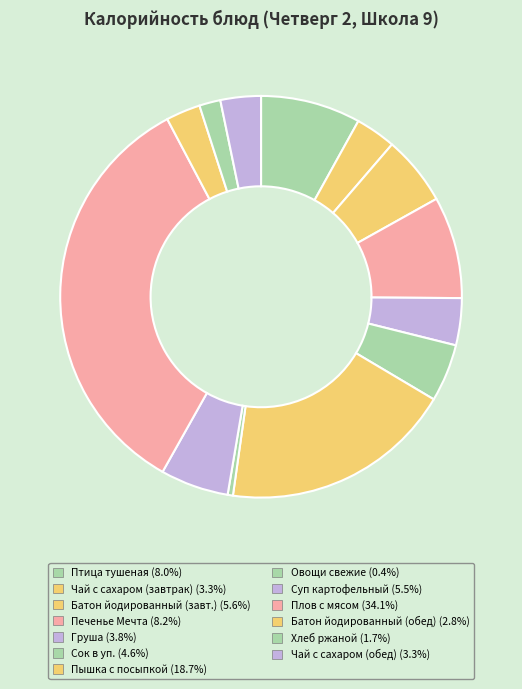

Which category has the biggest portion of the pie?

Плов с мясом